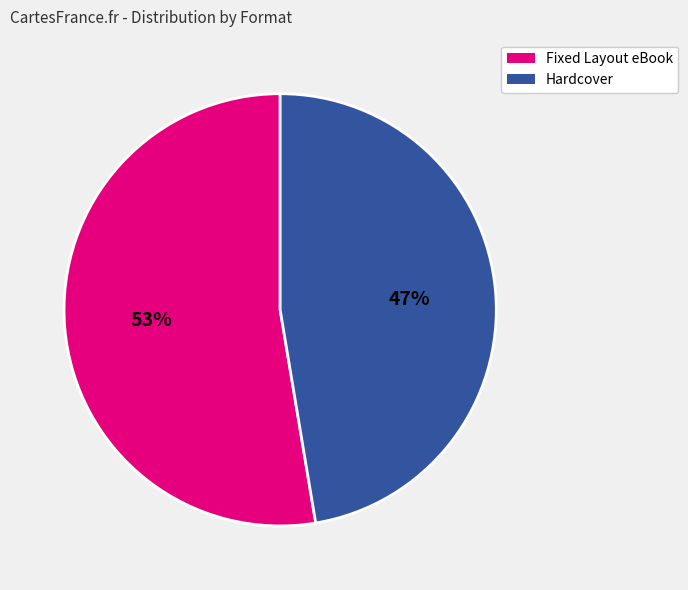

How many segments does this pie chart have?

2